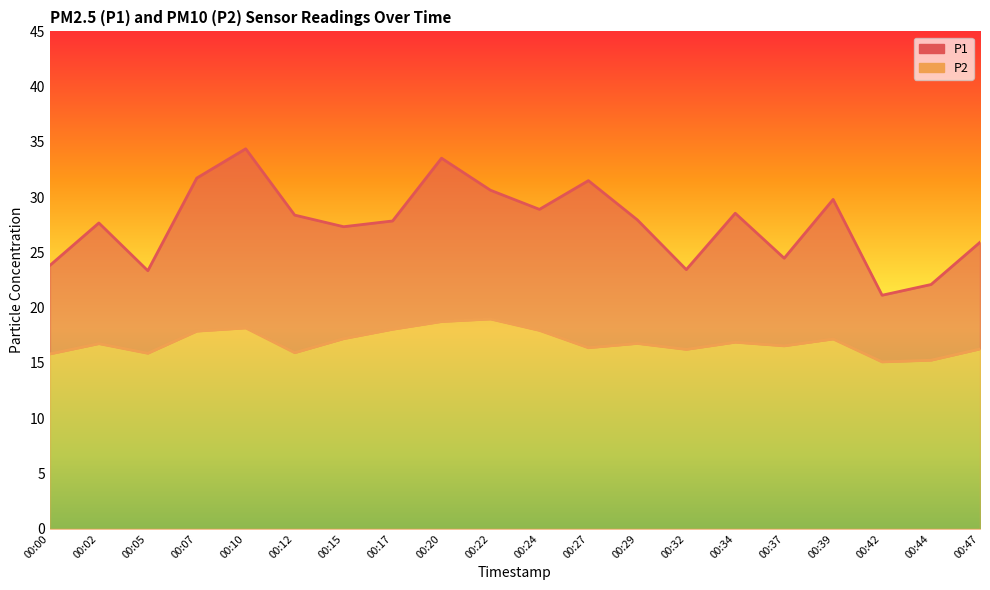

What is the total value across all series at 00:10?

52.6